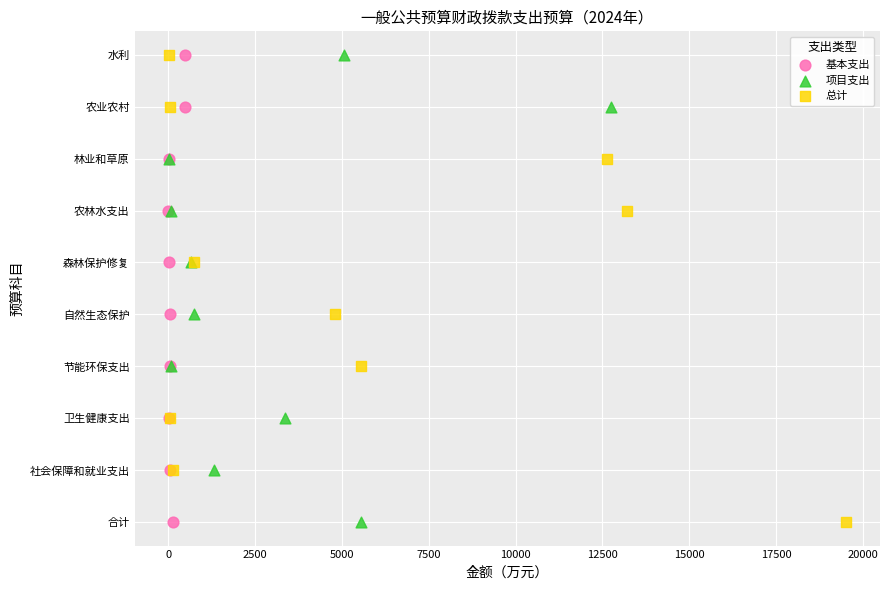

What are all the series names shown in the legend?

基本支出, 项目支出, 总计